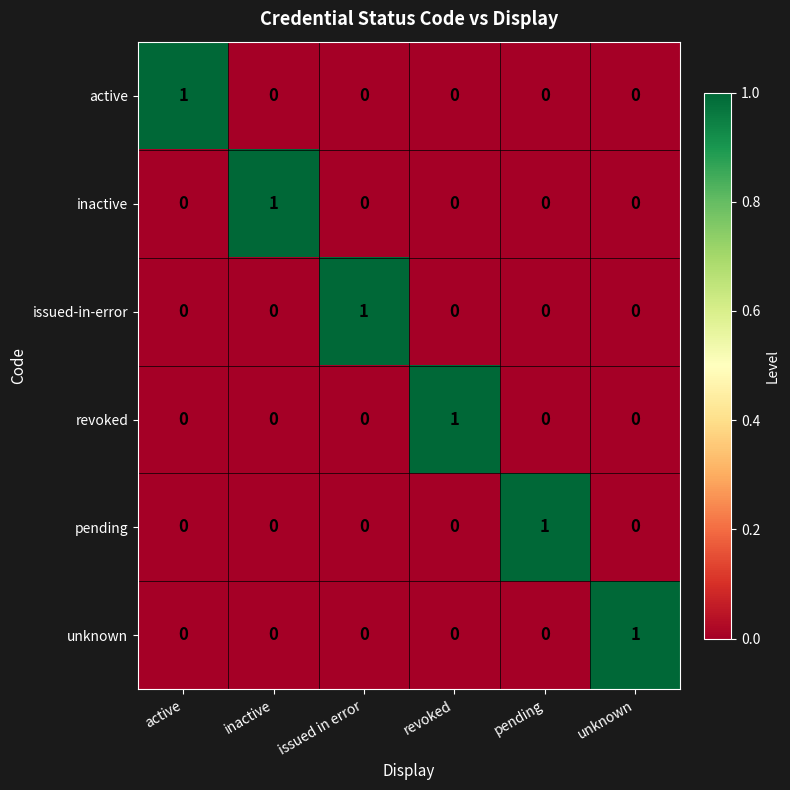

Count the unknown values in the range 0 to 1.

6